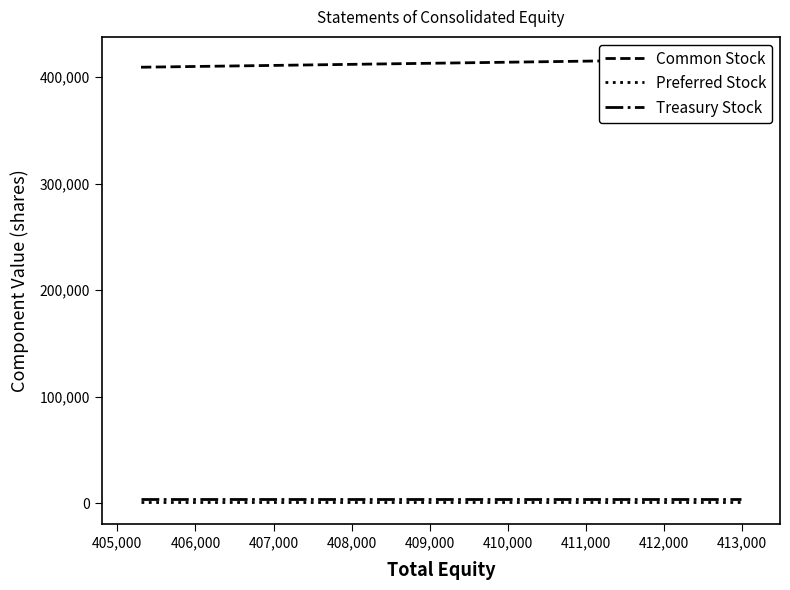

How many lines are shown in the chart?

3